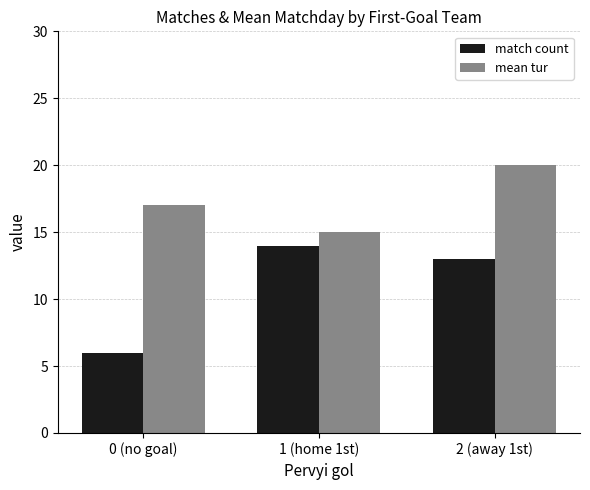

What is the spread (max minus min) of values at 2 (away 1st)?

7